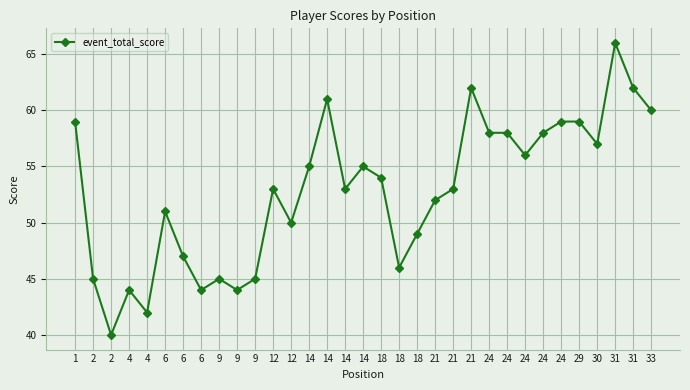

Reading left to right, extract all data points from this chart.

59	45	40	44	42	51	47	44	45	44	45	53	50	55	61	53	55	54	46	49	52	53	62	58	58	56	58	59	59	57	66	62	60